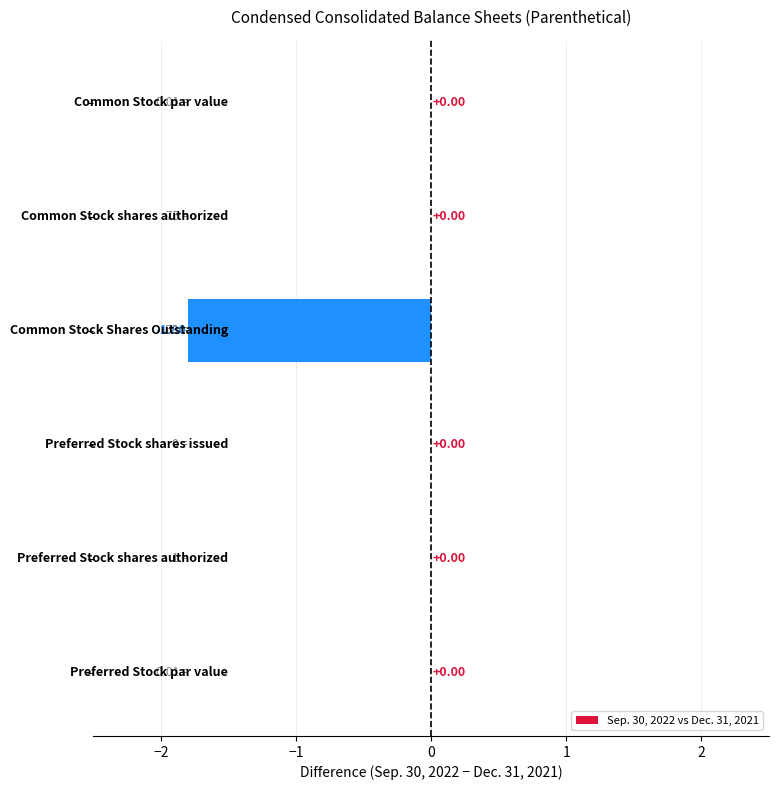

What is the sum of all values?

-1.8